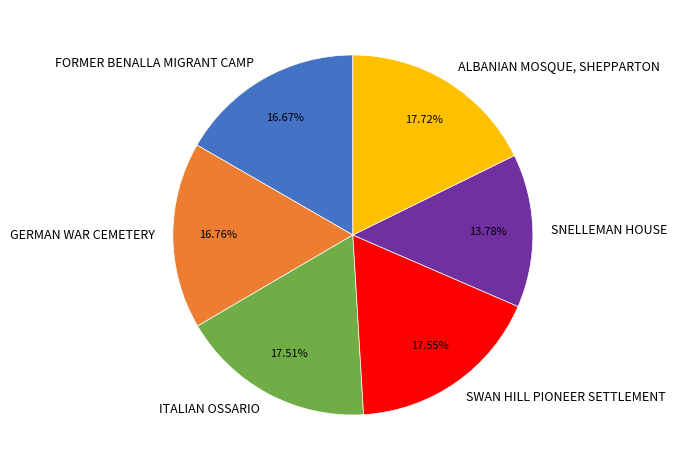

How many segments does this pie chart have?

6